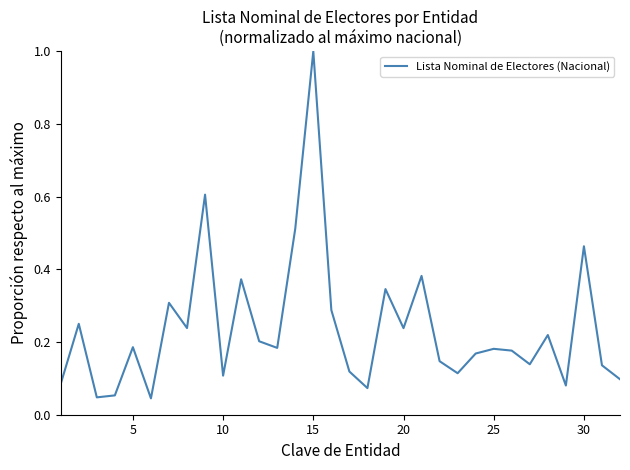

What is the maximum value shown in the chart?

1.0